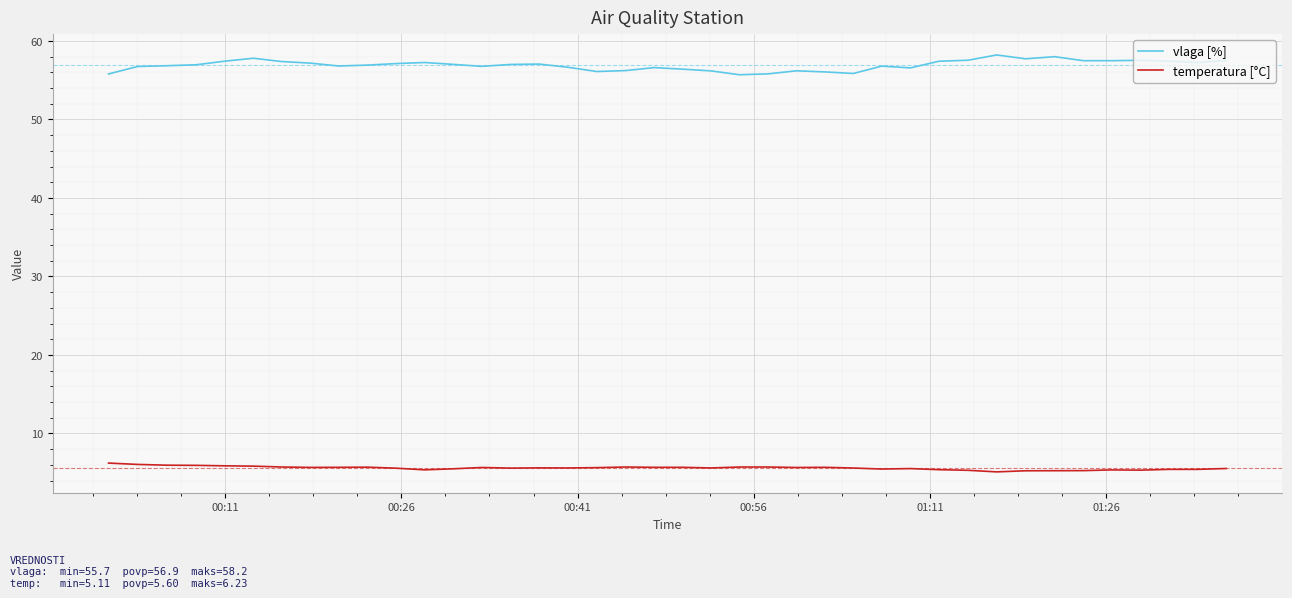

What is the average value of the vlaga [%] series?

56.9